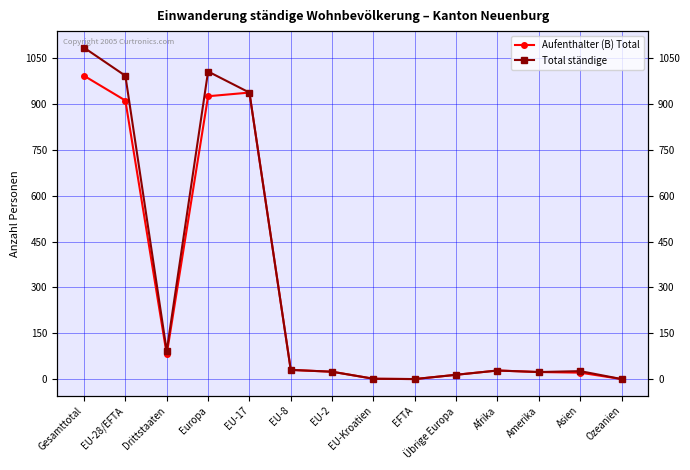

Which series has the widest spread of values?

Total ständige